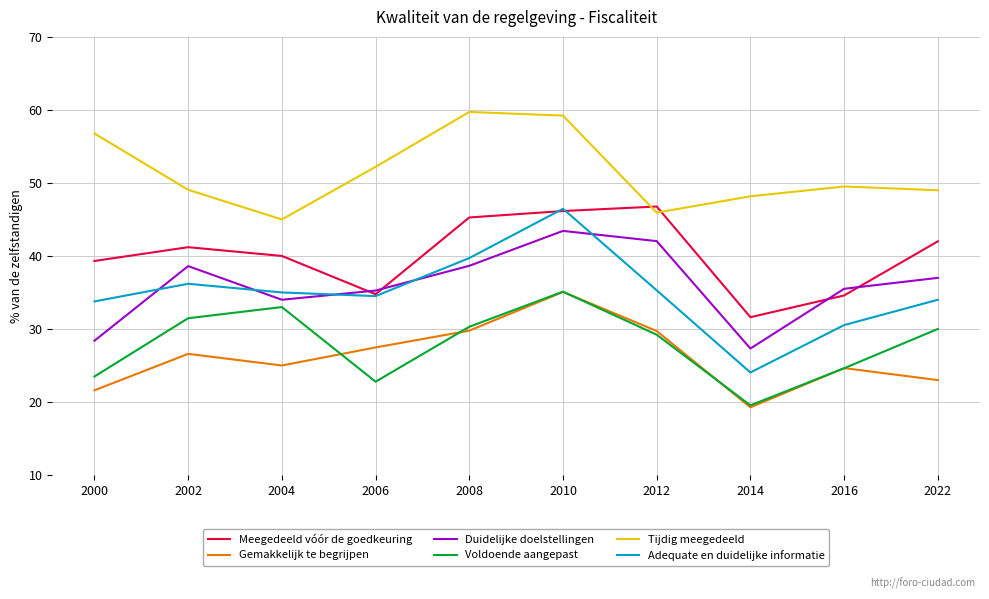

True or false: Gemakkelijk te begrijpen has a value of 31.3 at 2022.

False